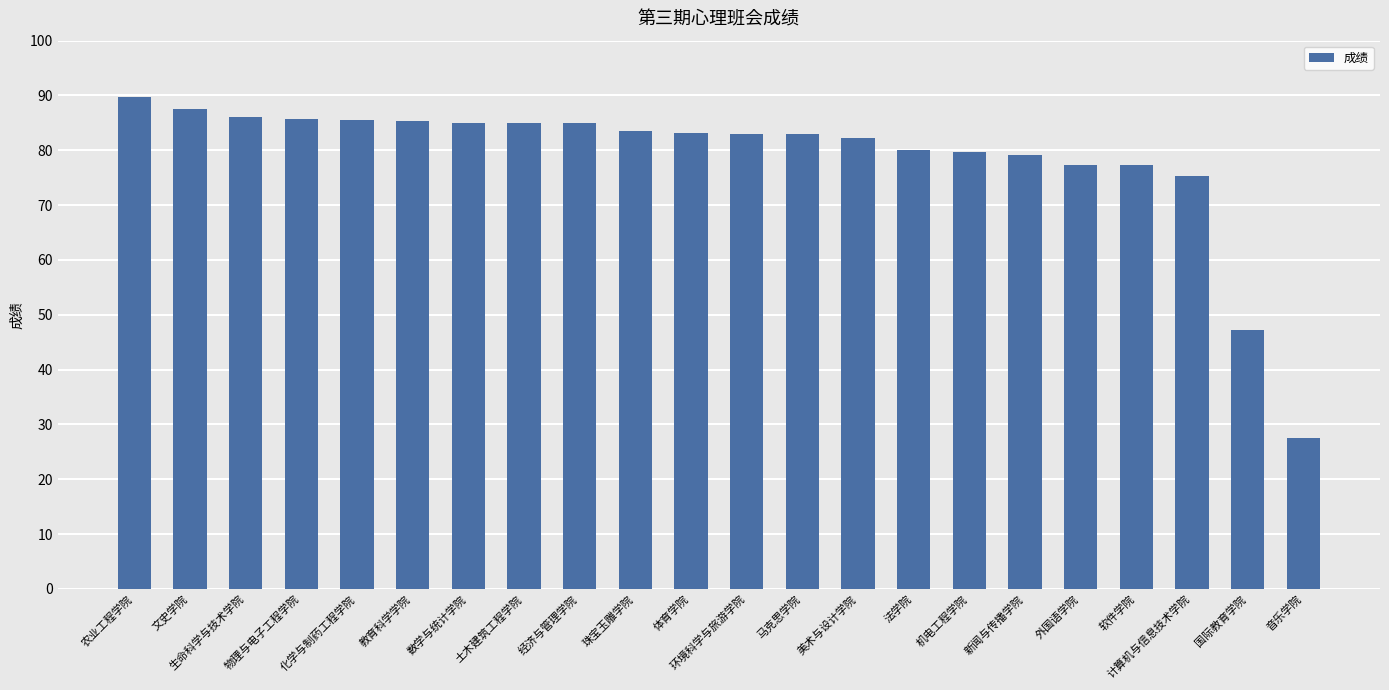

How many categories are shown in the chart?

22